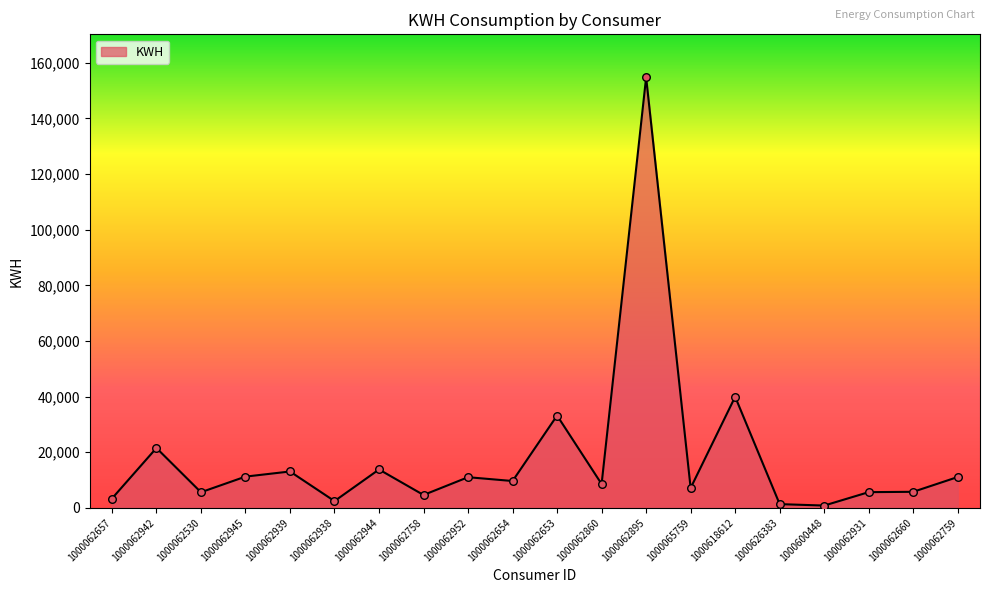

Which has a higher value, 1000062942 or 1000062939?

1000062942